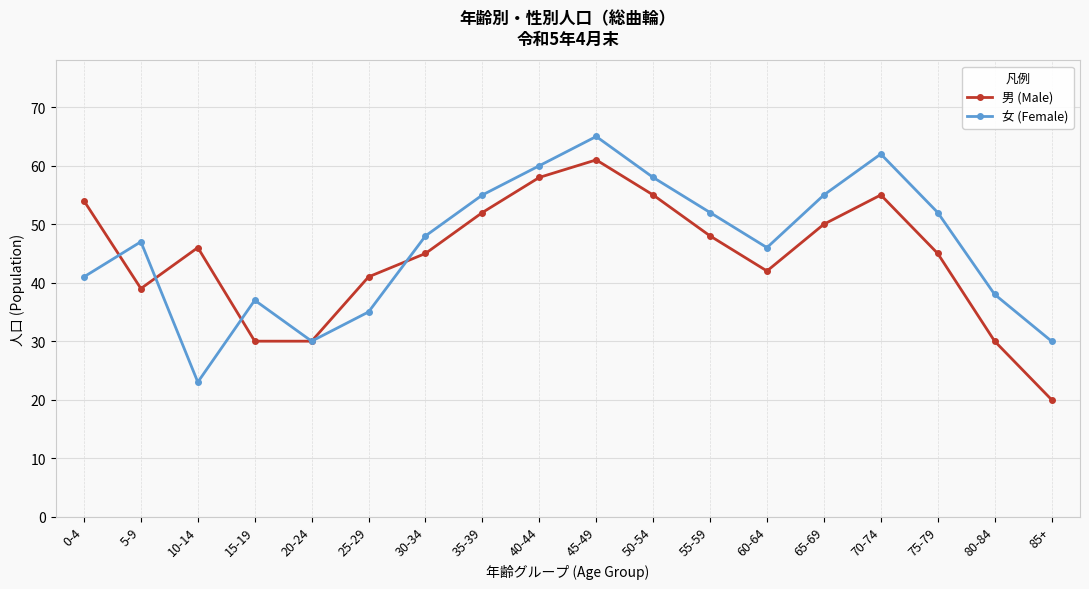

How many lines are shown in the chart?

2